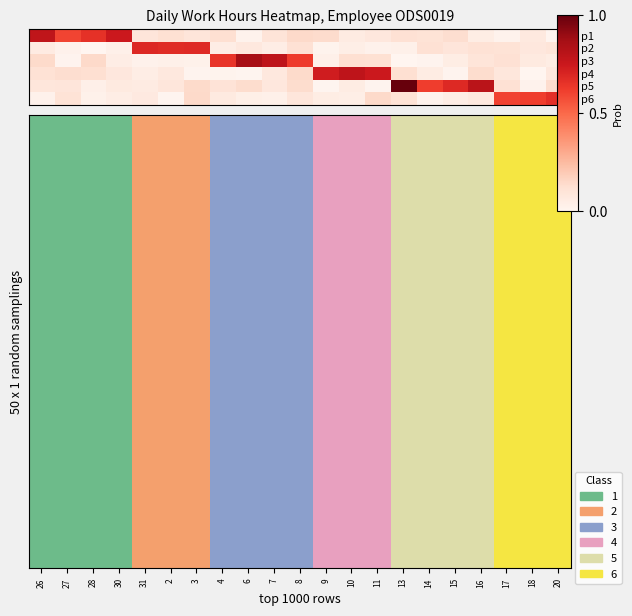

Rank the series by their maximum value, from lowest to highest.

p6, p2, p1, p4, p3, p5